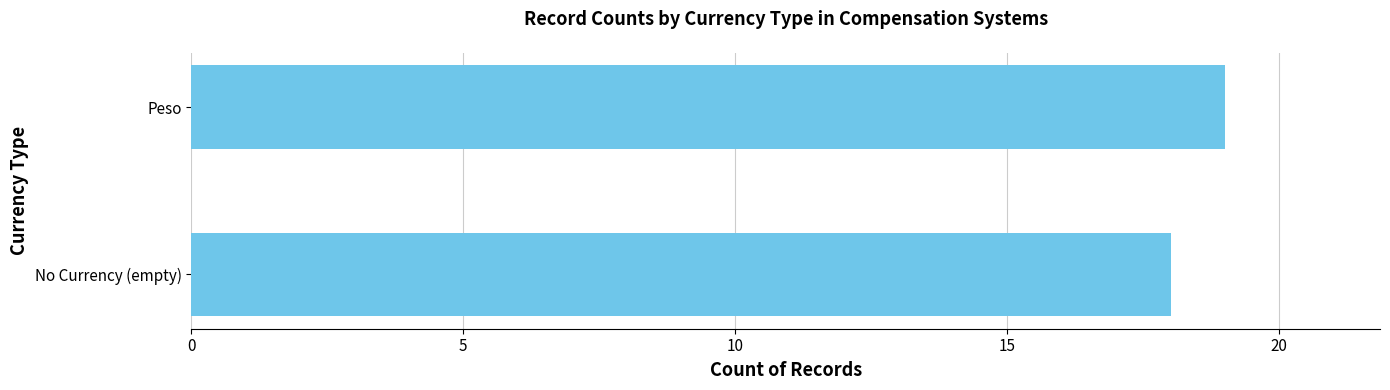

What is the greatest value displayed?

19